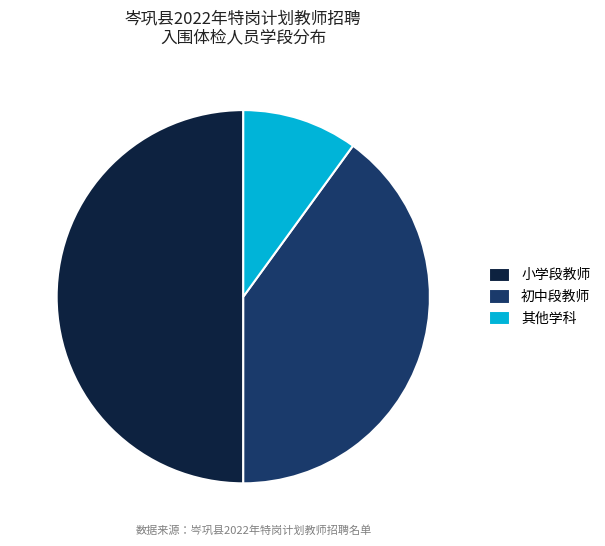

What is the largest slice in the pie chart?

小学段教师